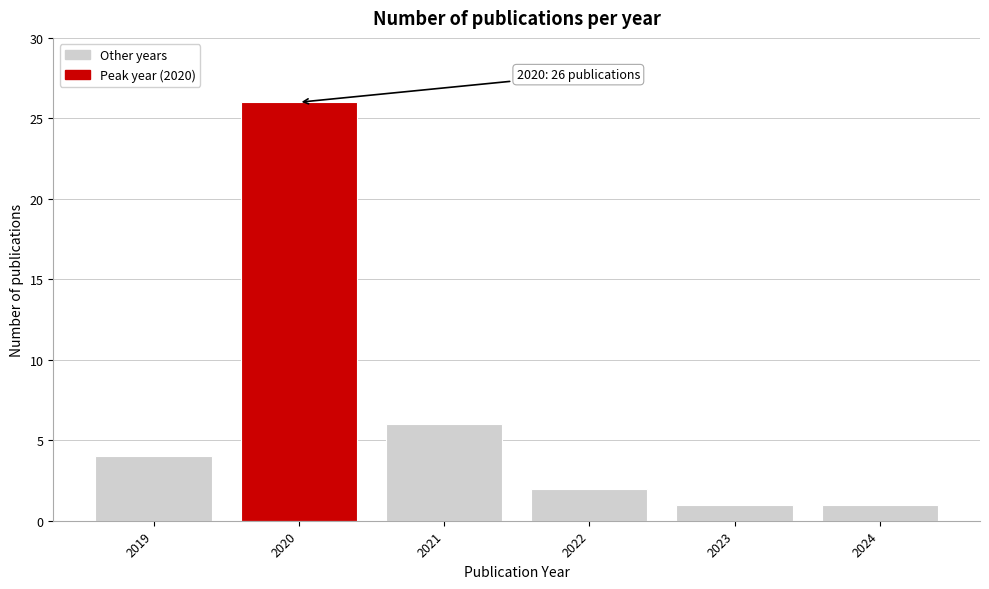

Reading left to right, what are all the values shown in this chart?

4	26	6	2	1	1